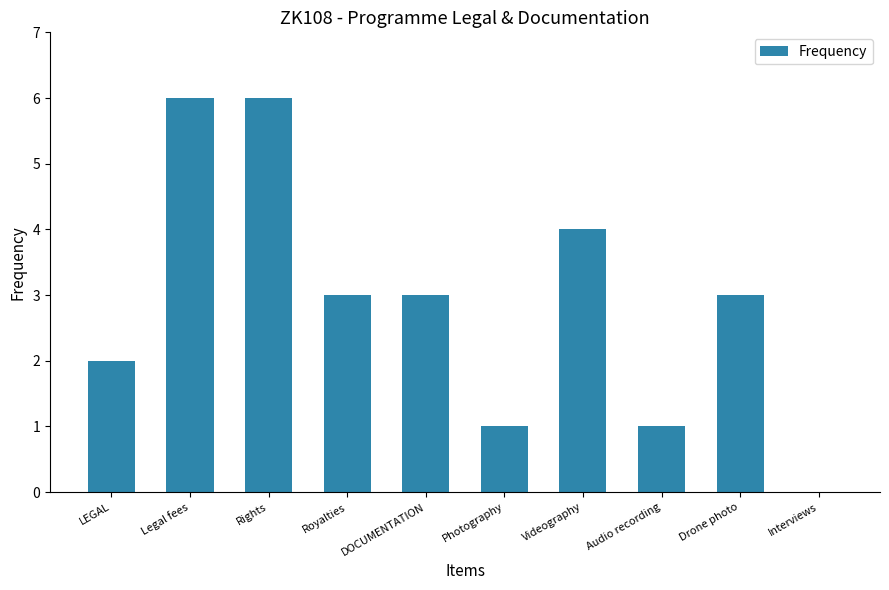

What is the approximate value at DOCUMENTATION?

3